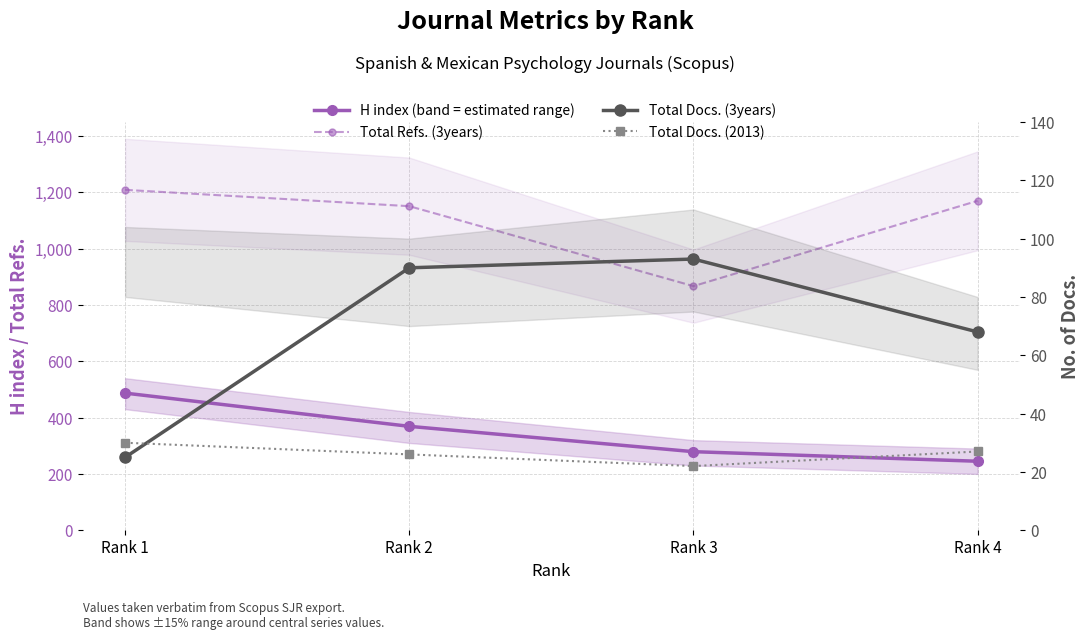

Which has a higher value, Rank 1 or Rank 4?

Rank 1